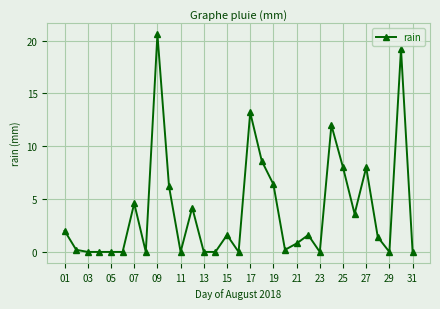

What is the difference between the maximum and second lowest values?

20.6